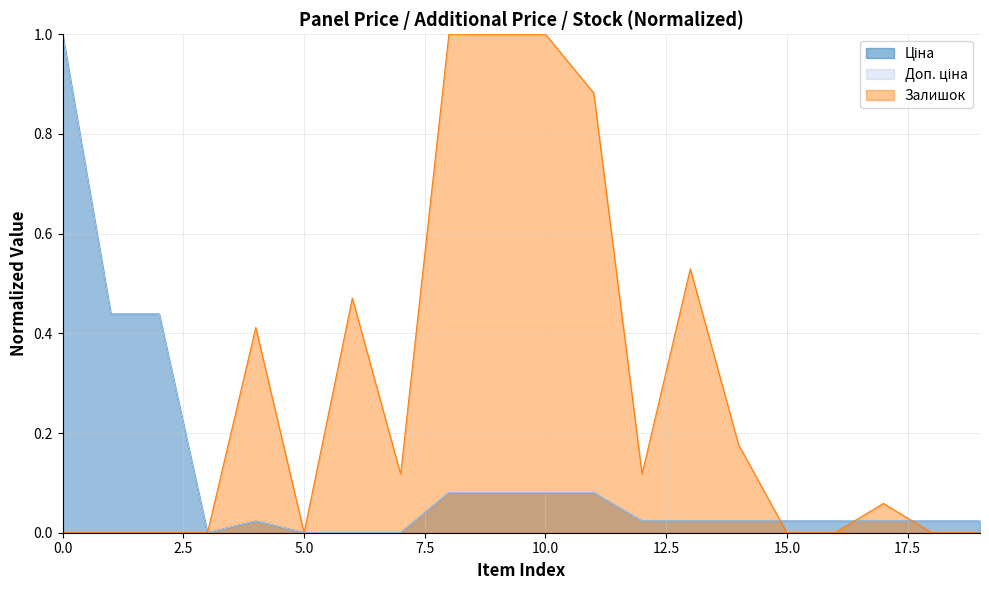

The value of Ціна at 285102120 is 0.0. True or false?

False